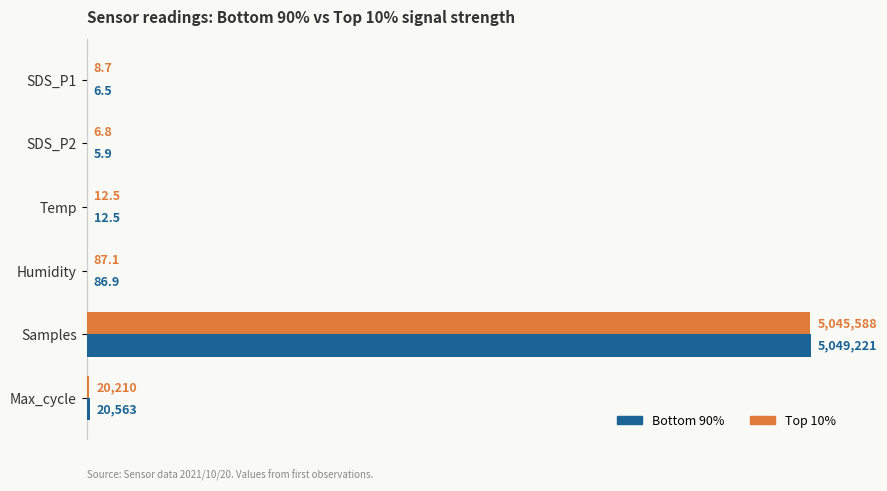

What is the value of the Top 10% bar at the 3rd from the left?

12.5